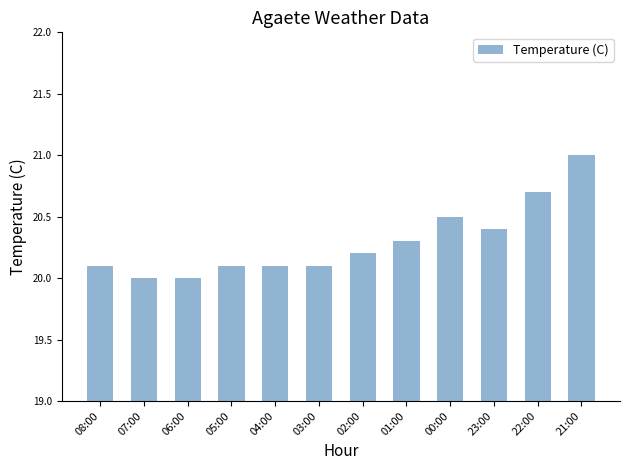

What is the label of the 5th bar from the left?

04:00